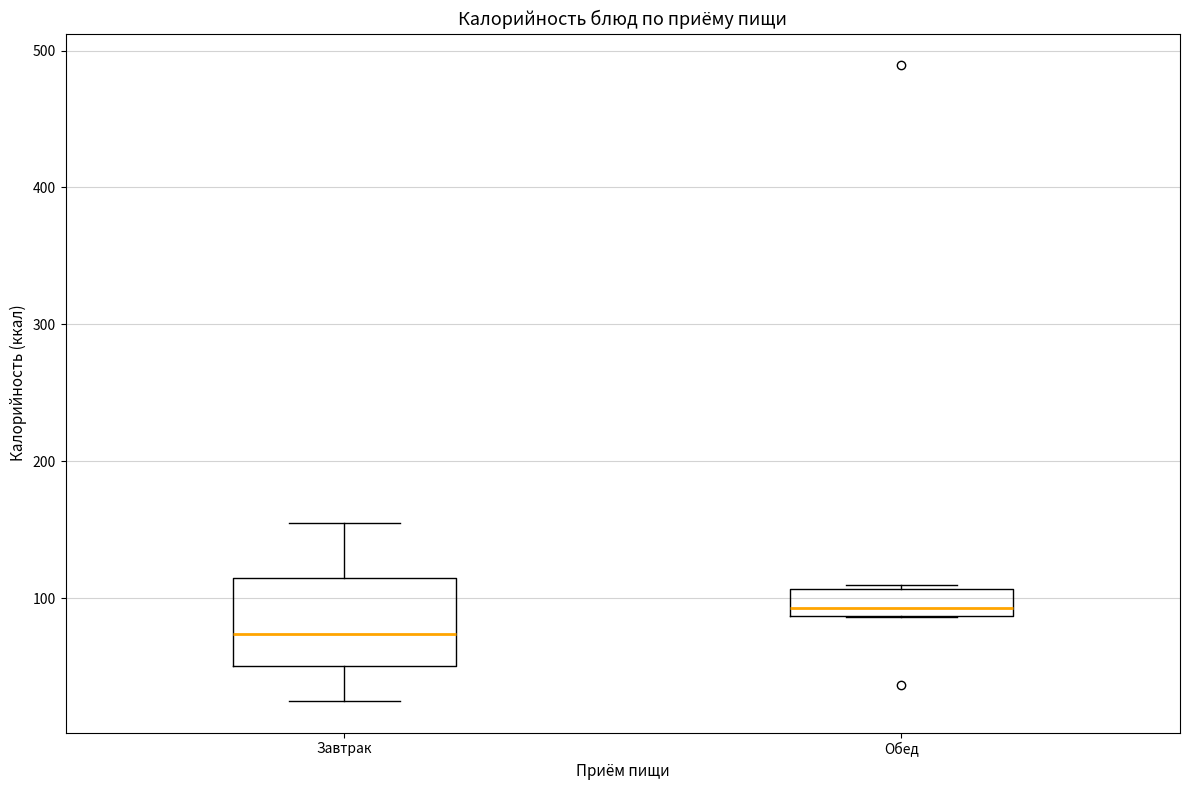

Which box's median line is the highest?

Обед